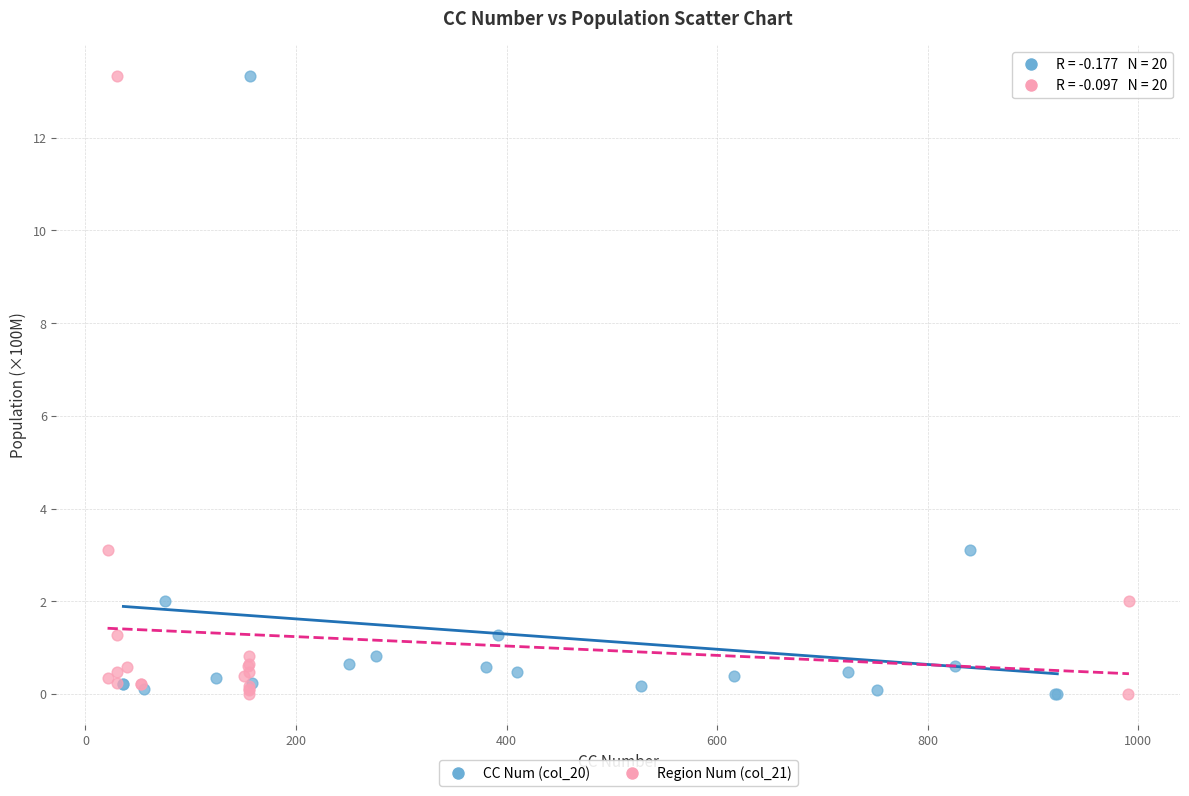

What are all the series names shown in the legend?

CC Num (col_20), Region Num (col_21)